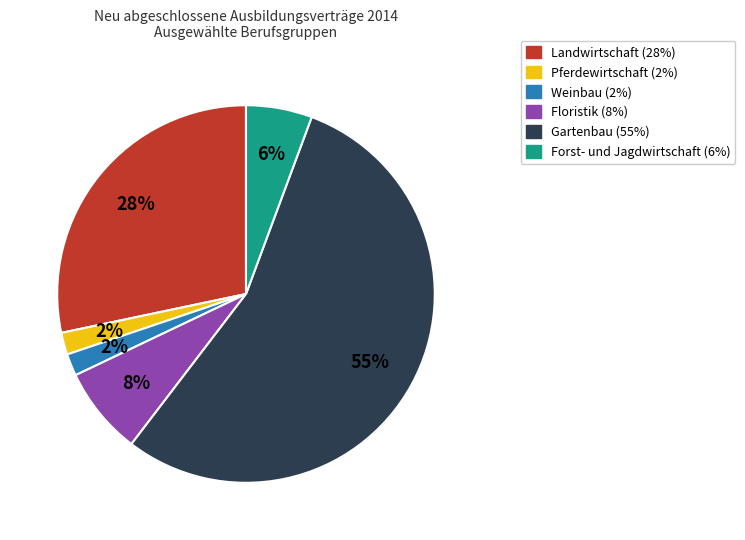

Is there a majority slice in this chart?

Yes